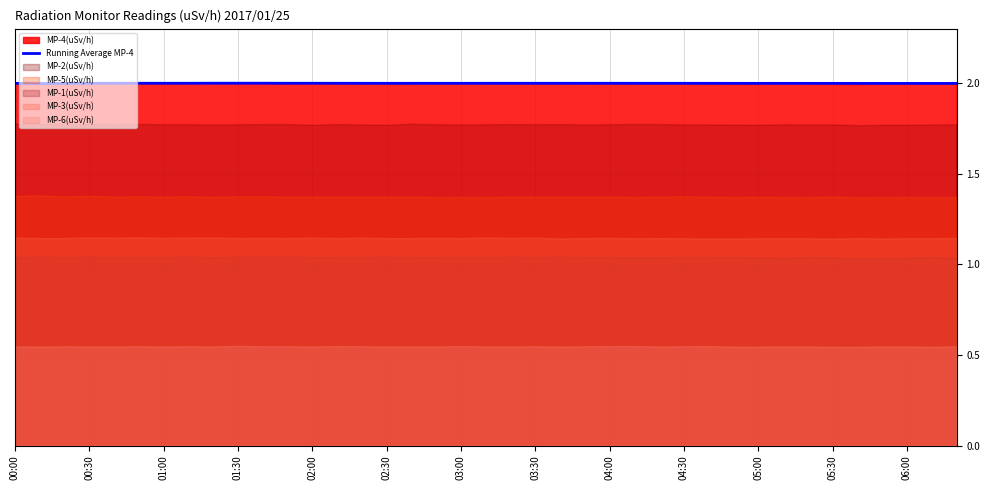

Is it true that MP-4(uSv/h) equals 2.0 at 03:00?

True